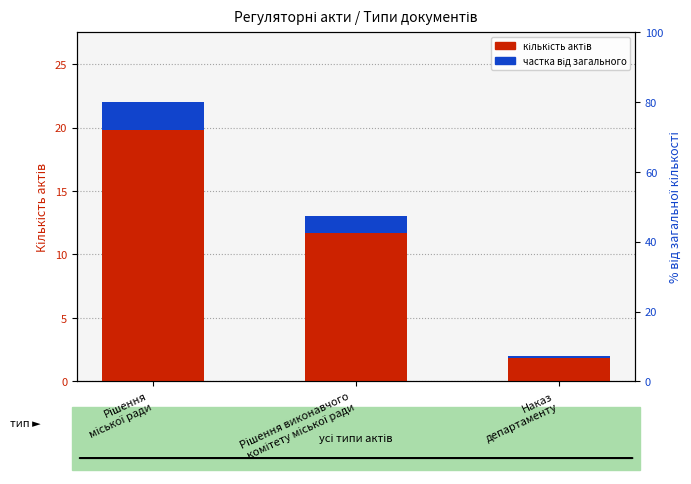

How many values in the кількість актів (основна) series are below 11?

1